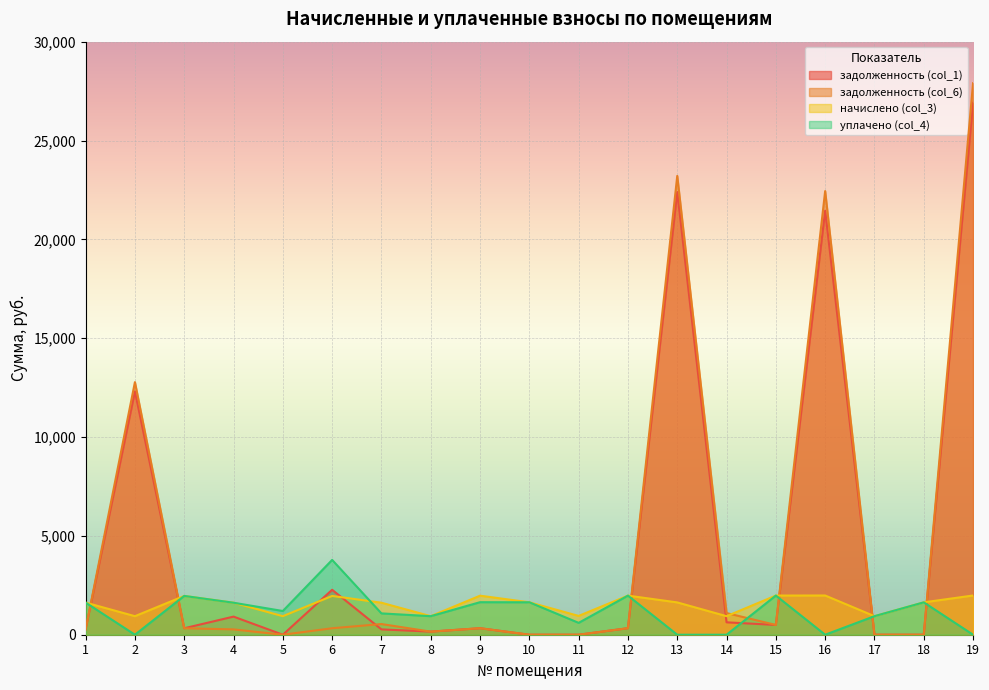

The задолженность (col_1) series shows 14073.3 at 19. True or false?

False